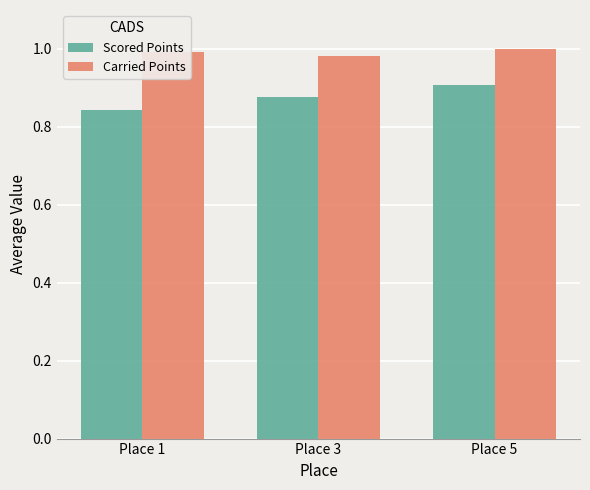

What is the sum of the Carried Points values at Place 3 and Place 5?

2.0